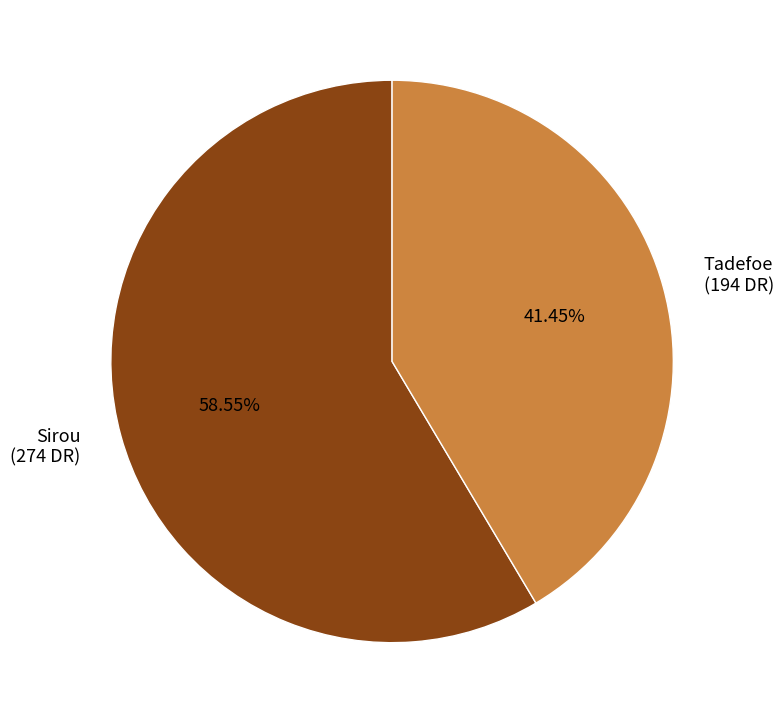

What percentage is the Tadefoe slice, to the nearest percent?

41%